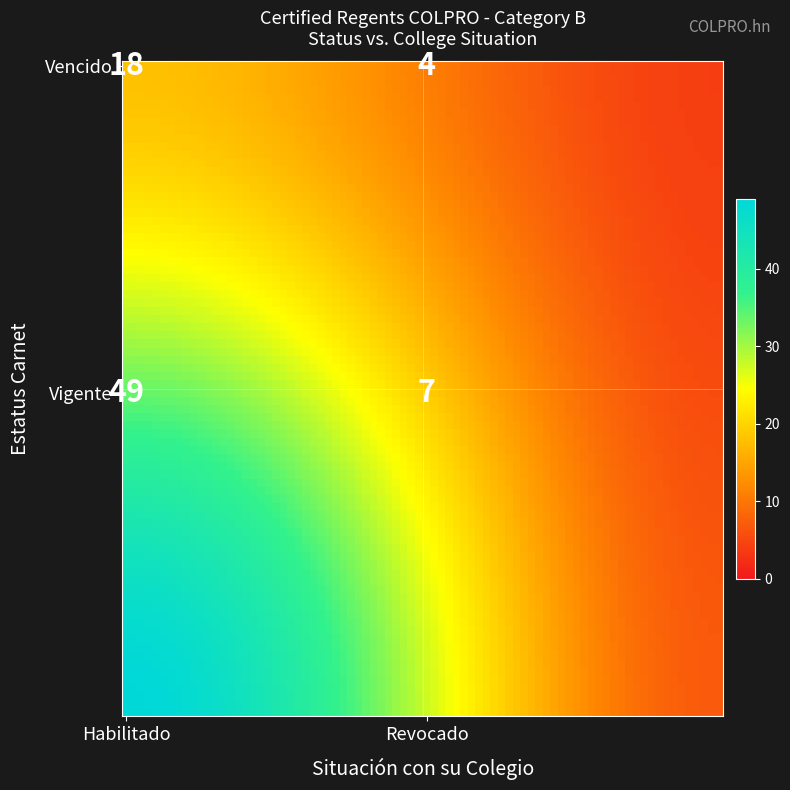

Is it true that Vigente equals 77 at 0?

False